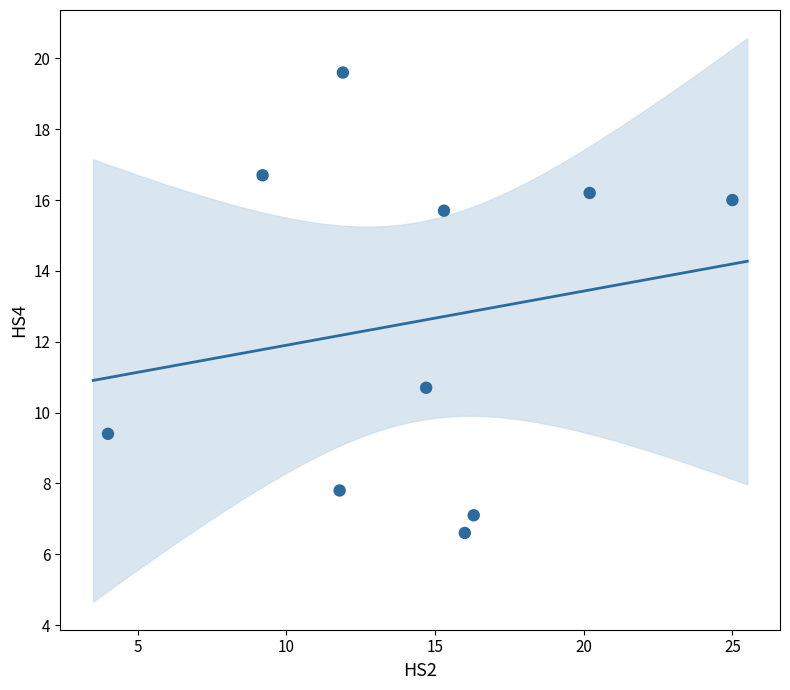

What is the average Y value?

12.6